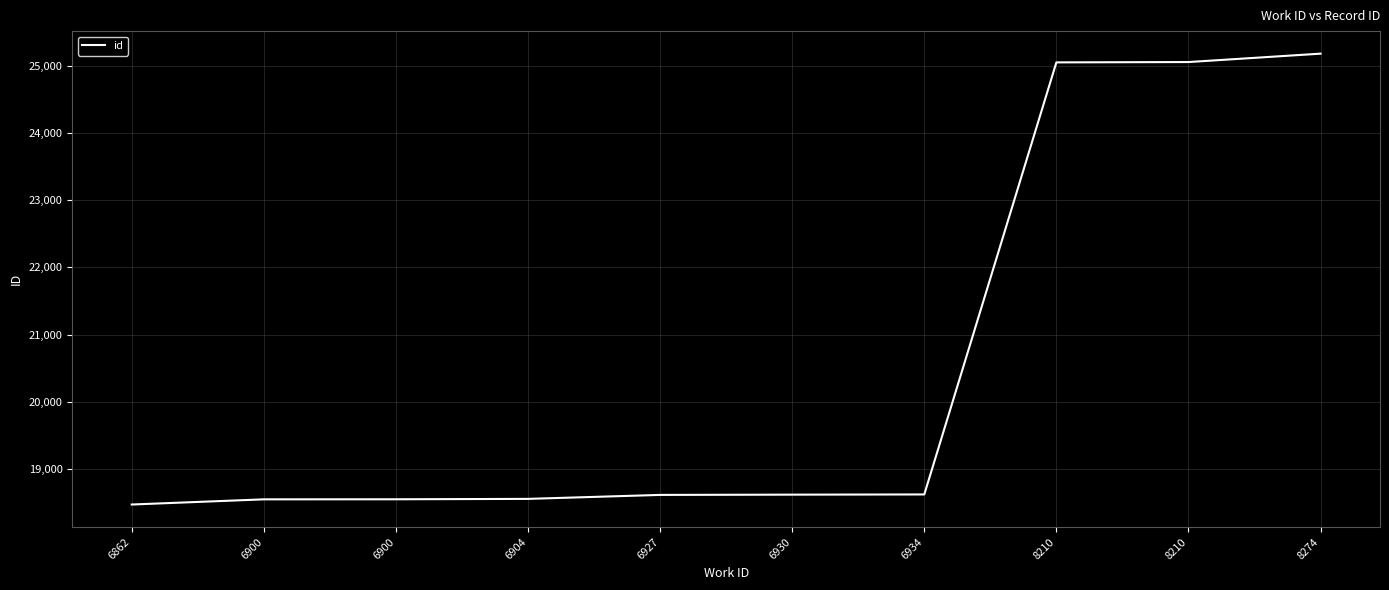

Does the chart display data point markers on the line(s)?

No